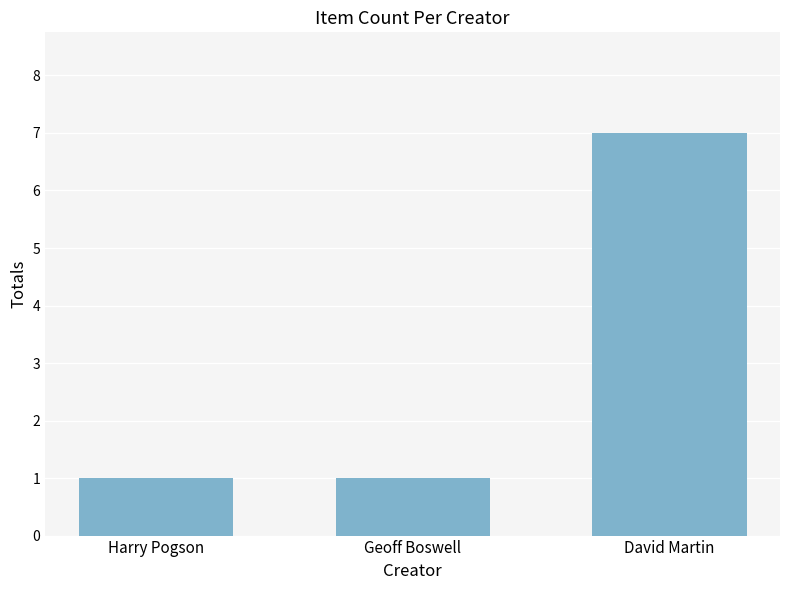

True or false: the data shows 7 at David Martin.

True